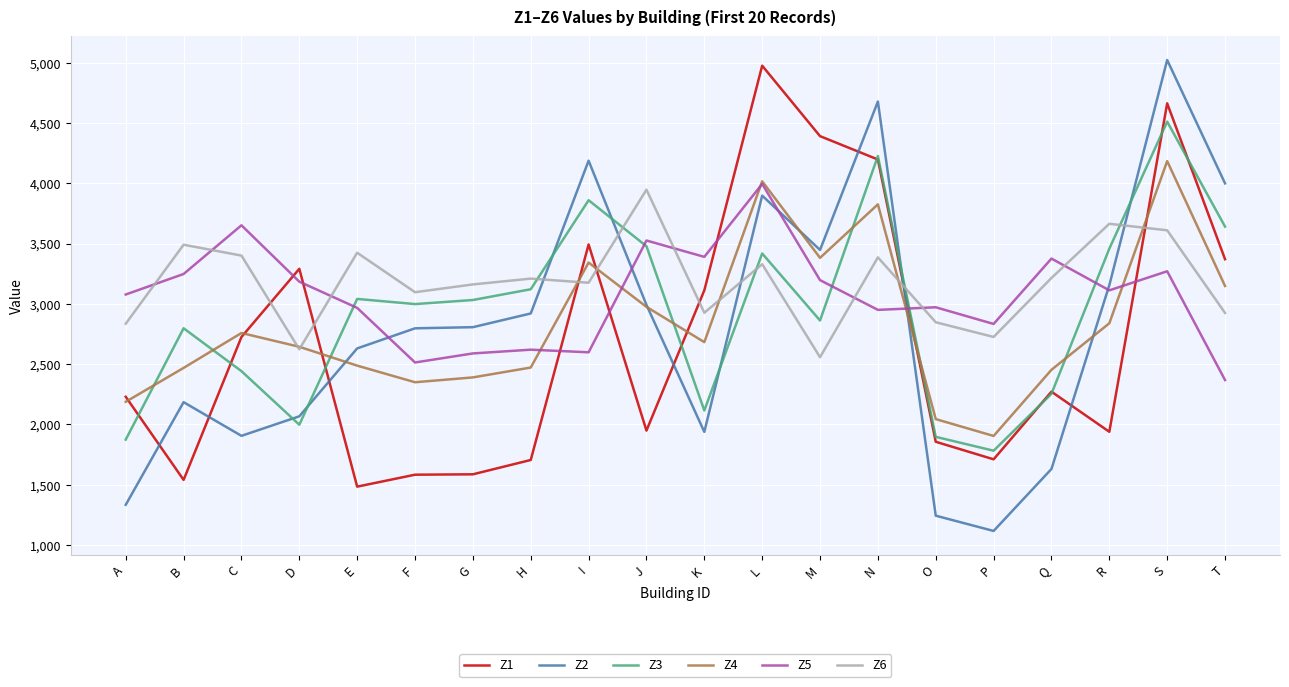

Rank the series by their maximum value, from lowest to highest.

Z6, Z5, Z4, Z3, Z1, Z2